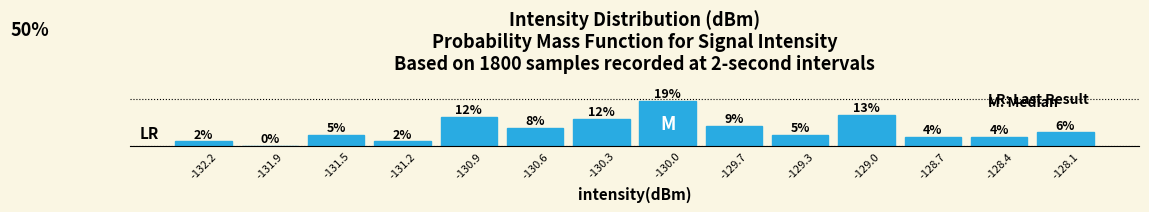

Are the bars horizontal?

No